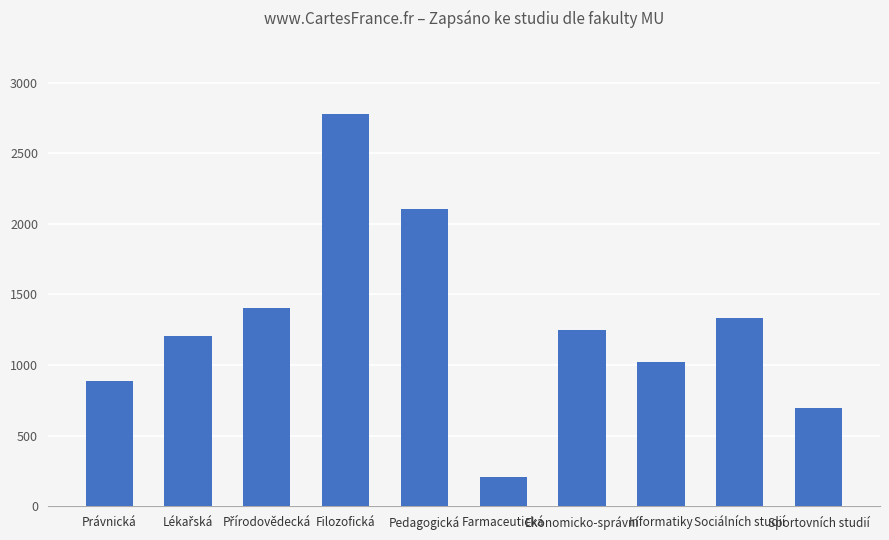

True or false: the data shows 205 at Farmaceutická.

True